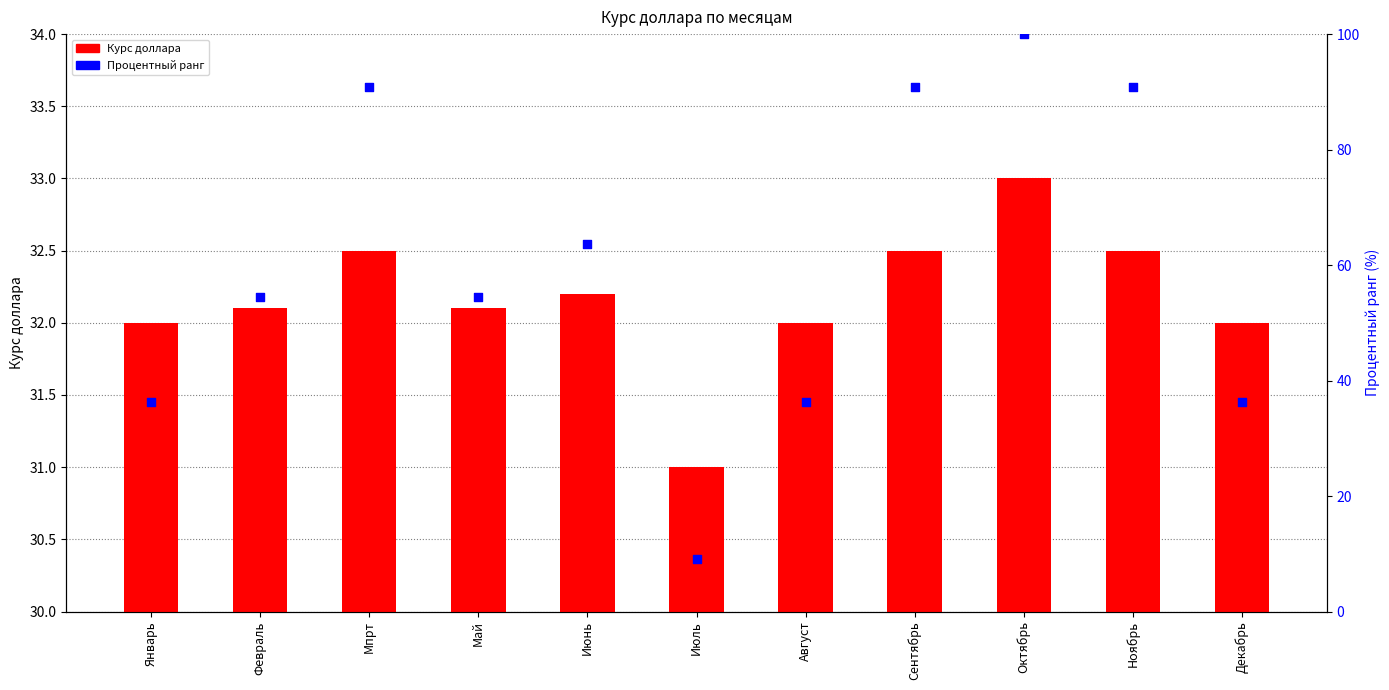

What are all the series names shown in the legend?

Курс доллара, Процентный ранг